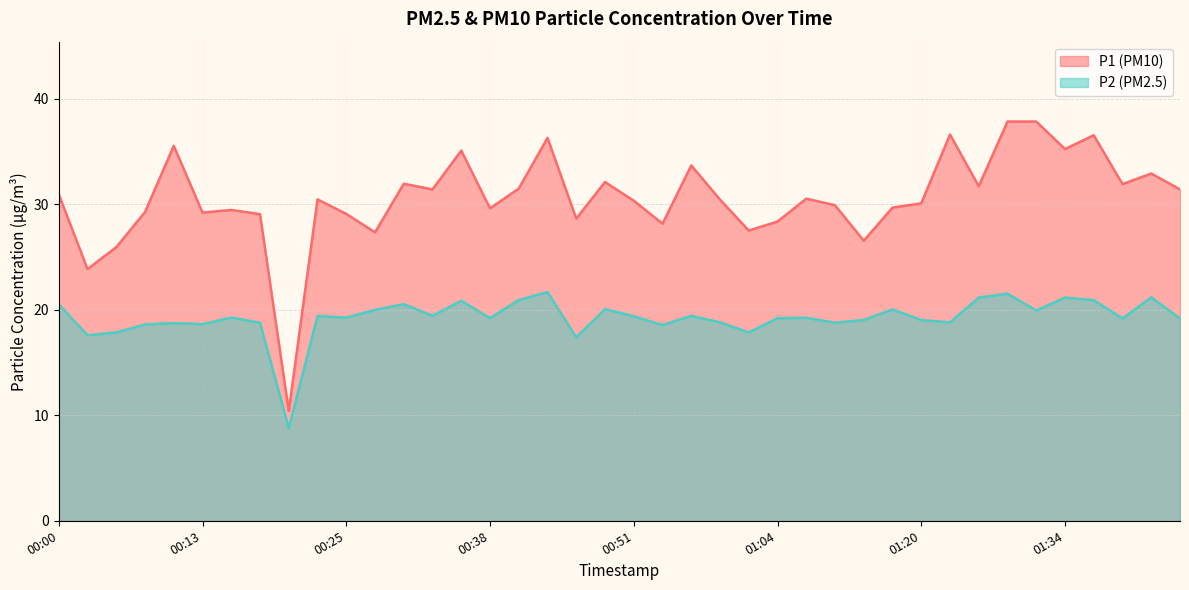

Where is the first local maximum for P1?

00:10